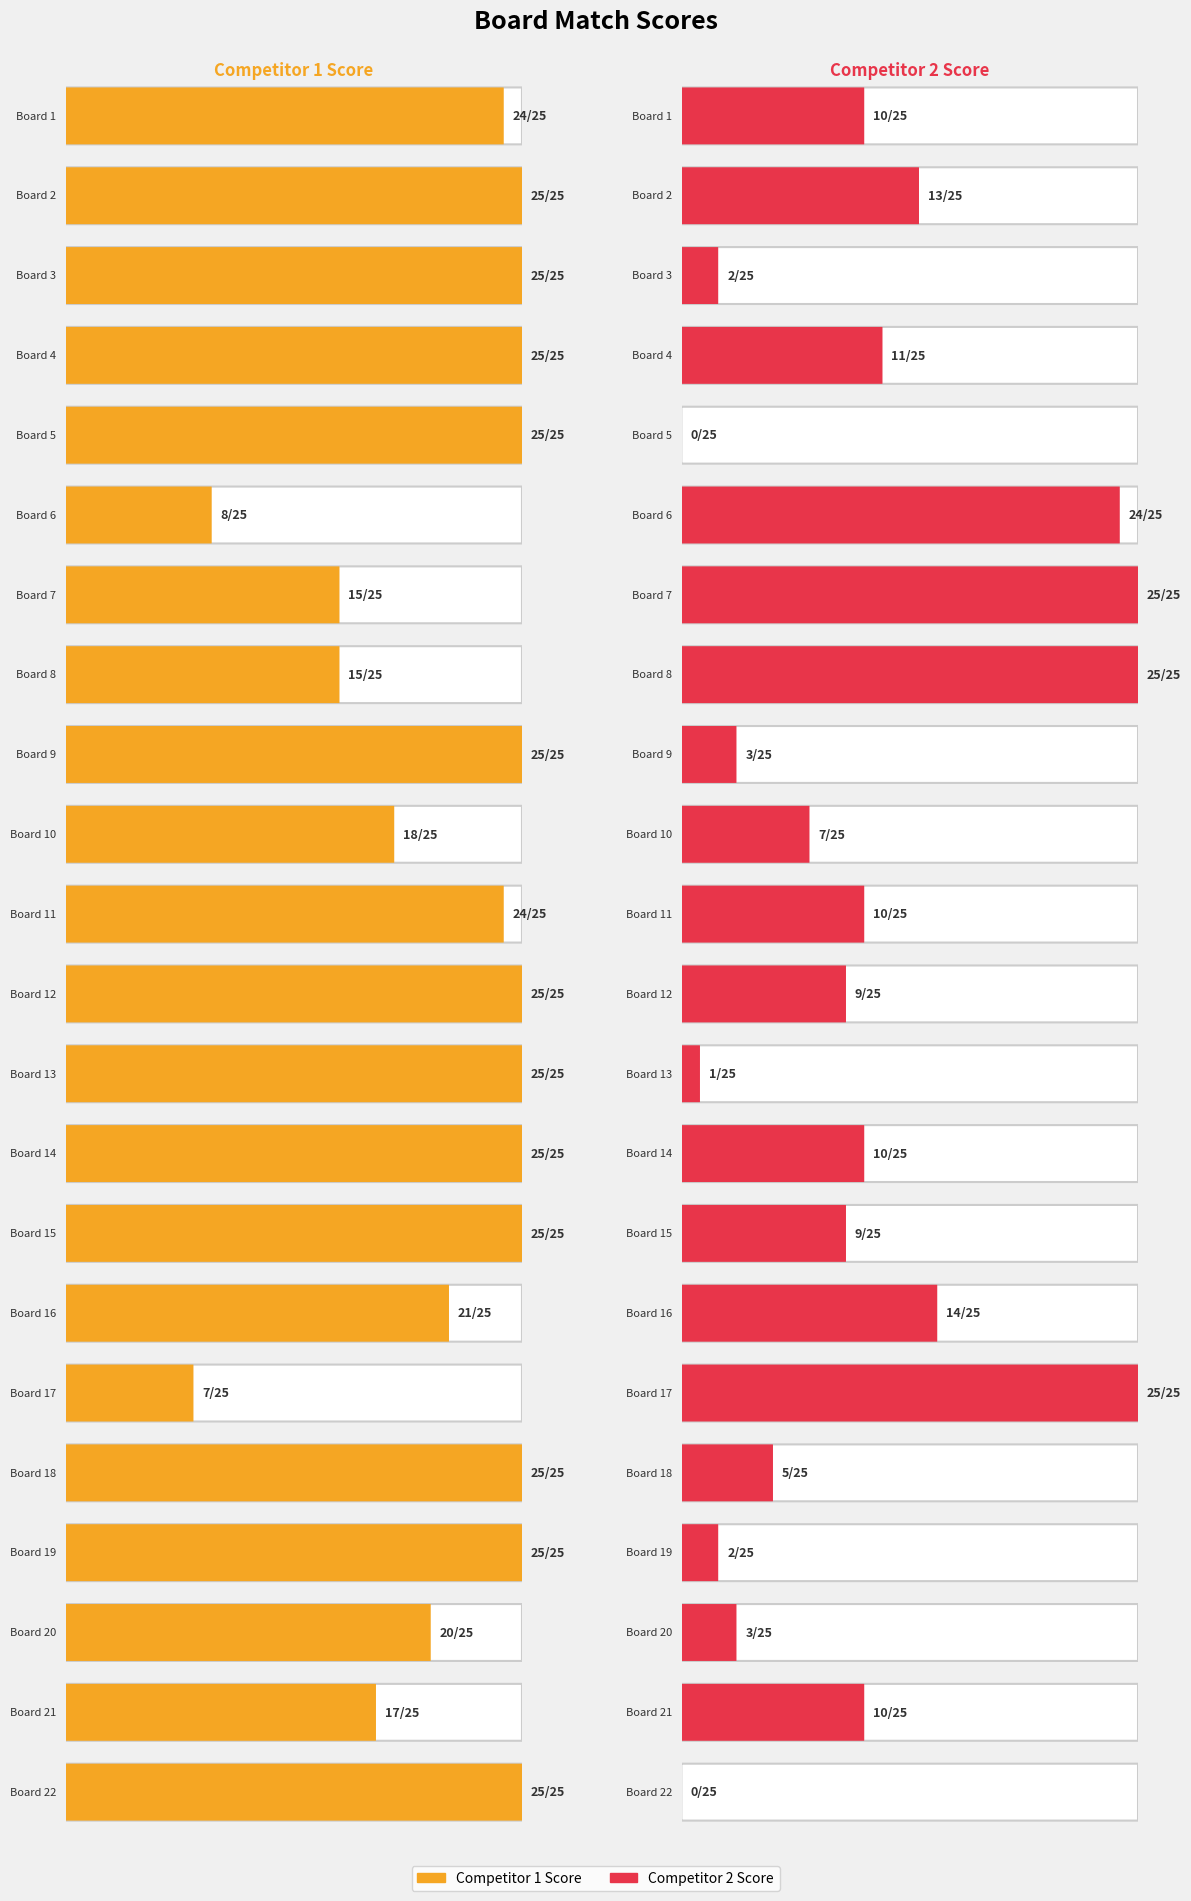

Where does the Score 2 series first go above 10?

2